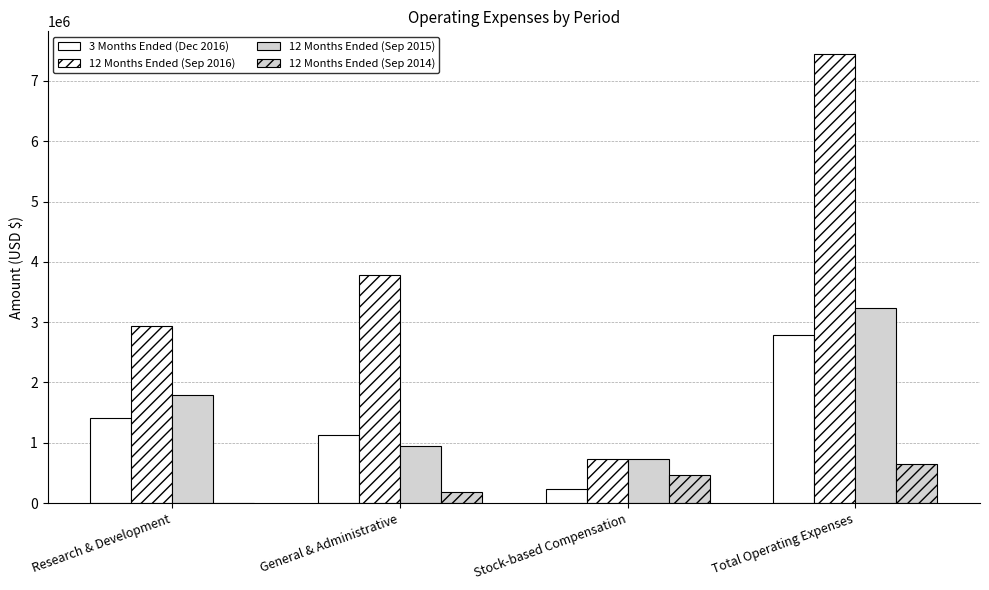

What is the label of the 3rd bar from the right?

General & Administrative